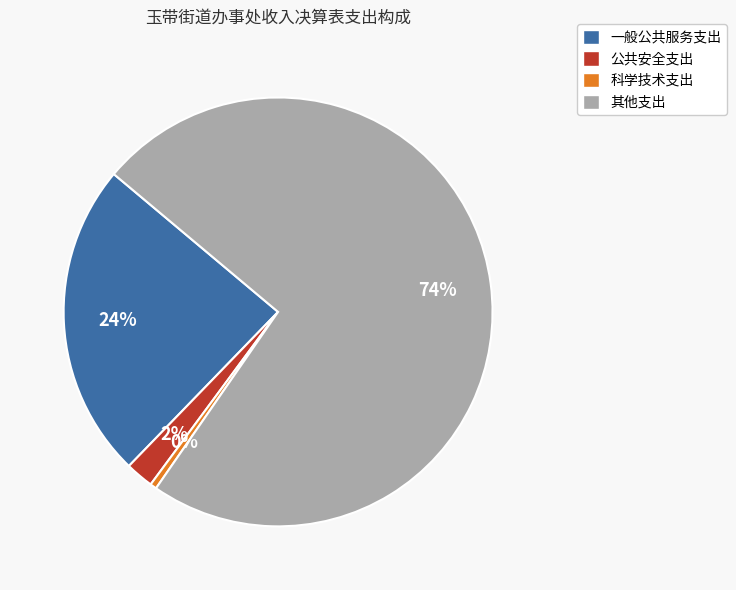

True or false: 科学技术支出 accounts for 0% of the total.

True